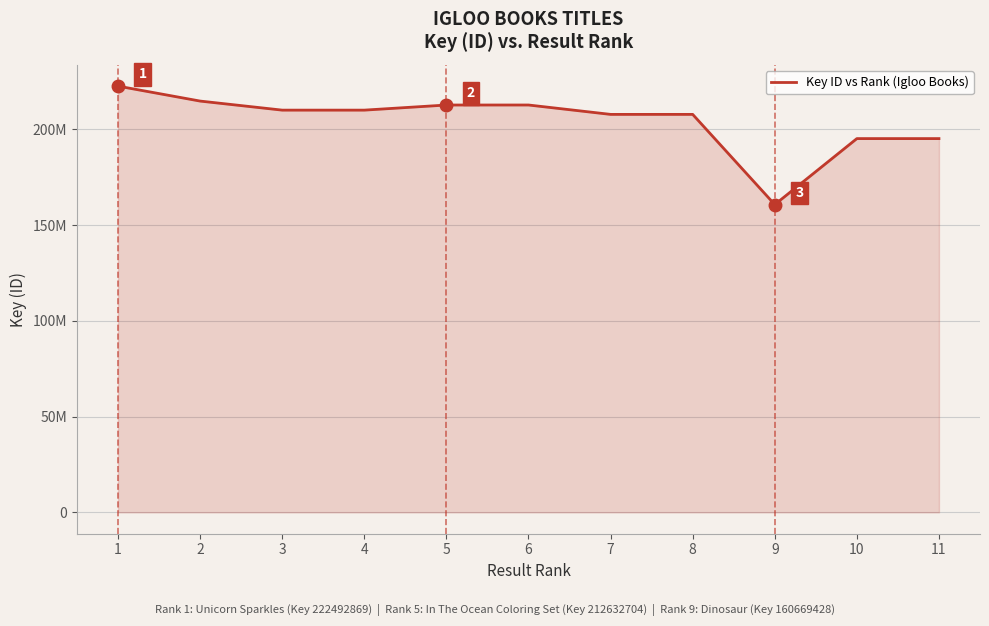

Is this an area chart (filled region under the line)?

Yes